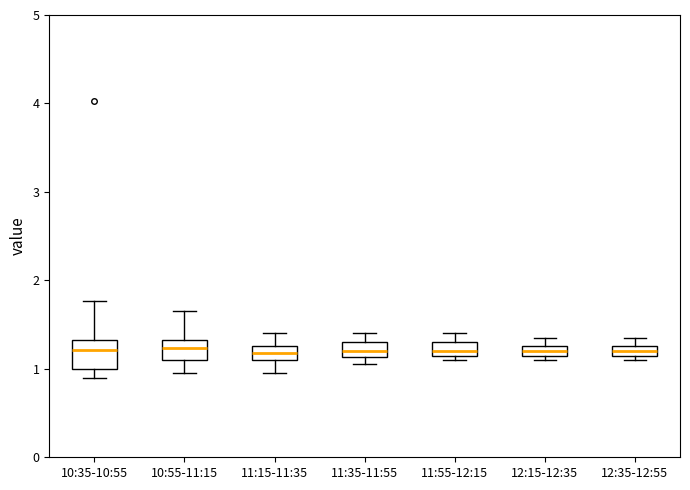

Where is the upper edge of the box for 11:15-11:35 on the y-axis? The values are not printed on the chart, so give them approximately, as read against the axis.

1.3